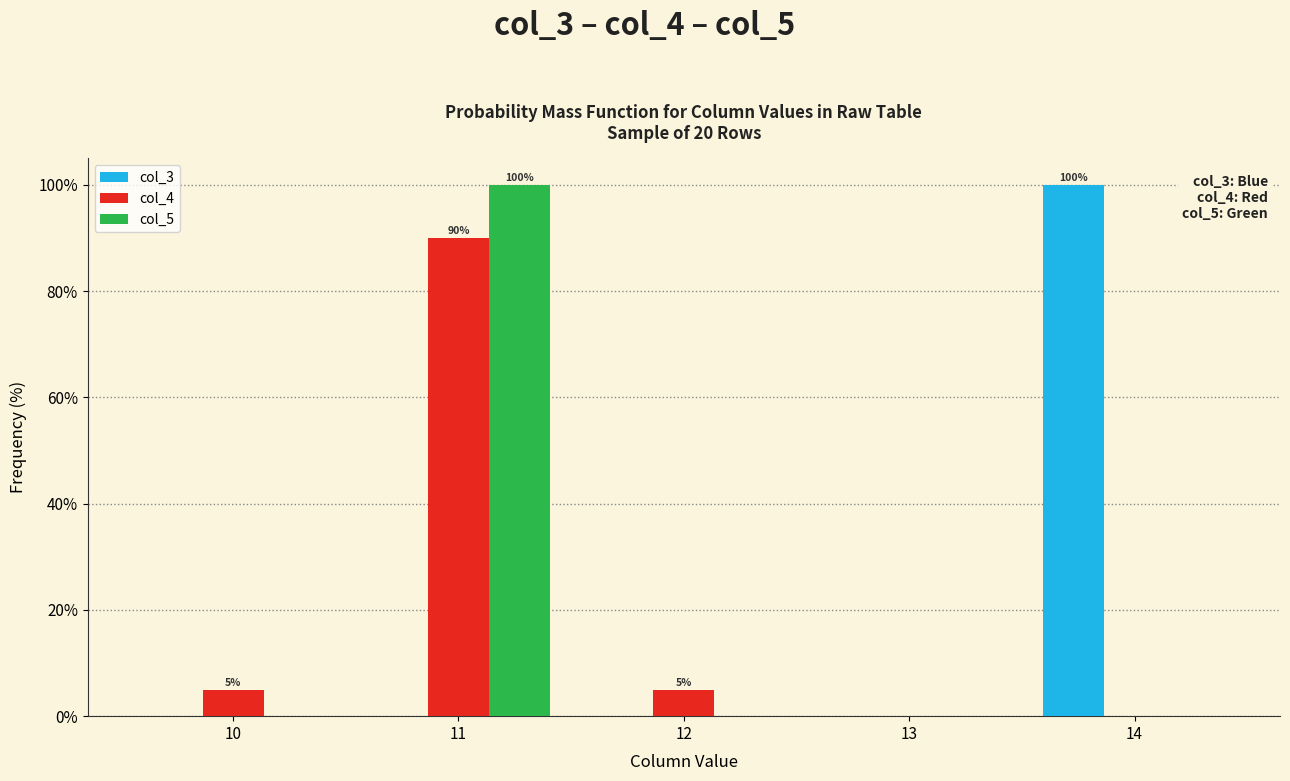

The col_5 series shows 100 at 11. True or false?

True